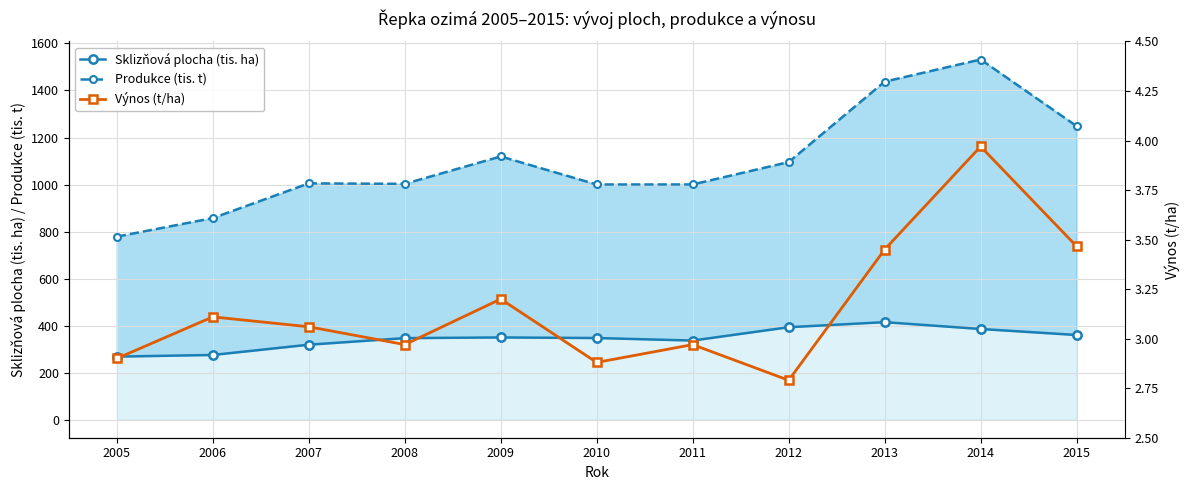

The value of Sklizňová plocha (tis. ha) at 2006 is 275.3. True or false?

True